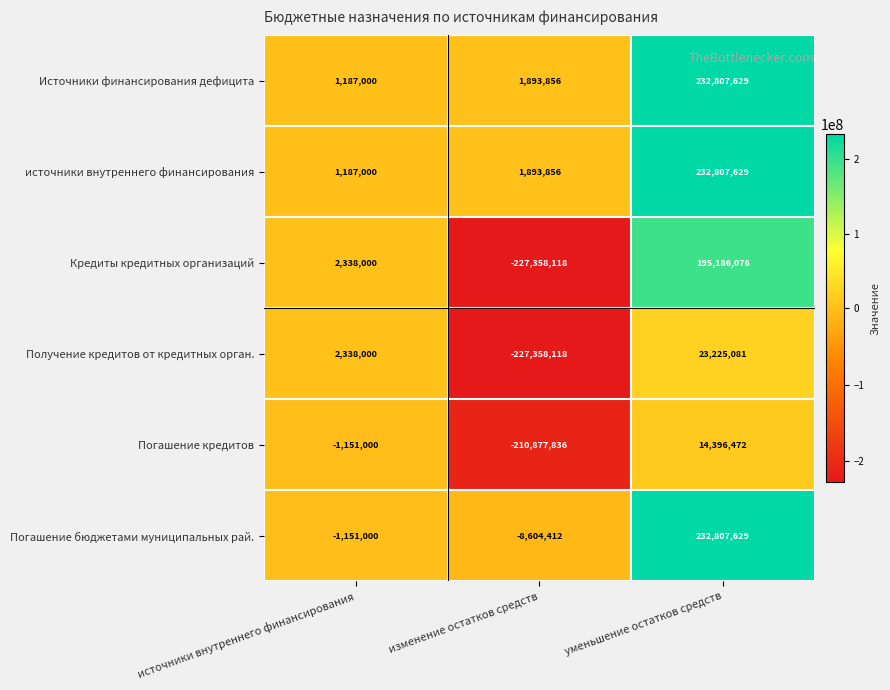

What is the difference between the maximum and second lowest values in the Погашение кредитов series?

15547472